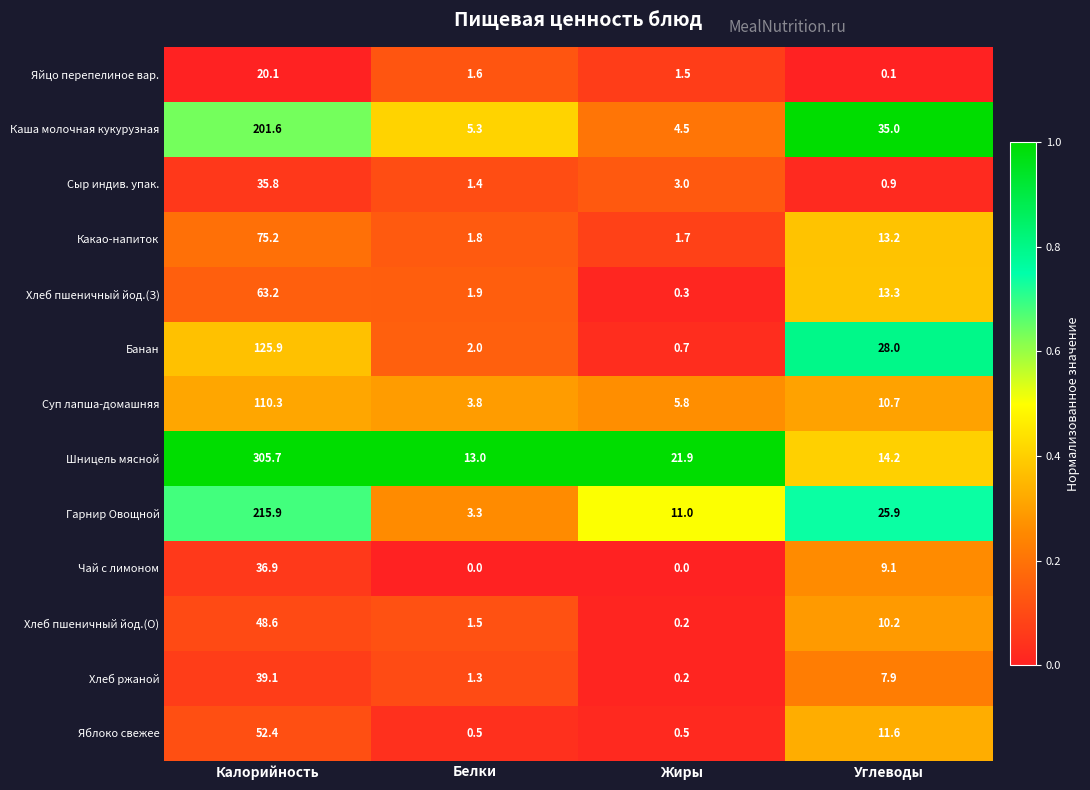

At Белки, list the series in order from largest to smallest.

Шницель мясной, Каша молочная кукурузная, Суп лапша-домашняя, Гарнир Овощной, Банан, Хлеб пшеничный йод.(З), Какао-напиток, Яйцо перепелиное вар., Хлеб пшеничный йод.(О), Сыр индив. упак., Хлеб ржаной, Яблоко свежее, Чай с лимоном